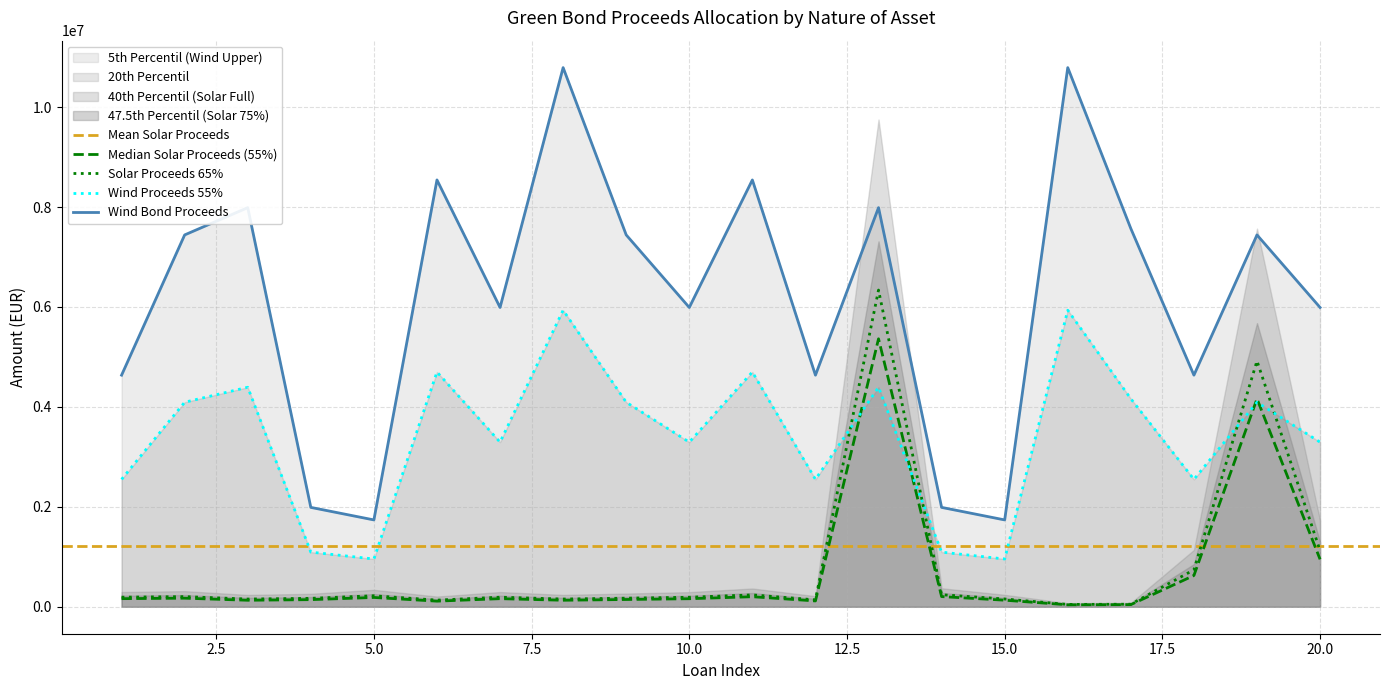

True or false: Solar Proceeds 65% and Wind Bond Proceeds intersect in this chart.

False